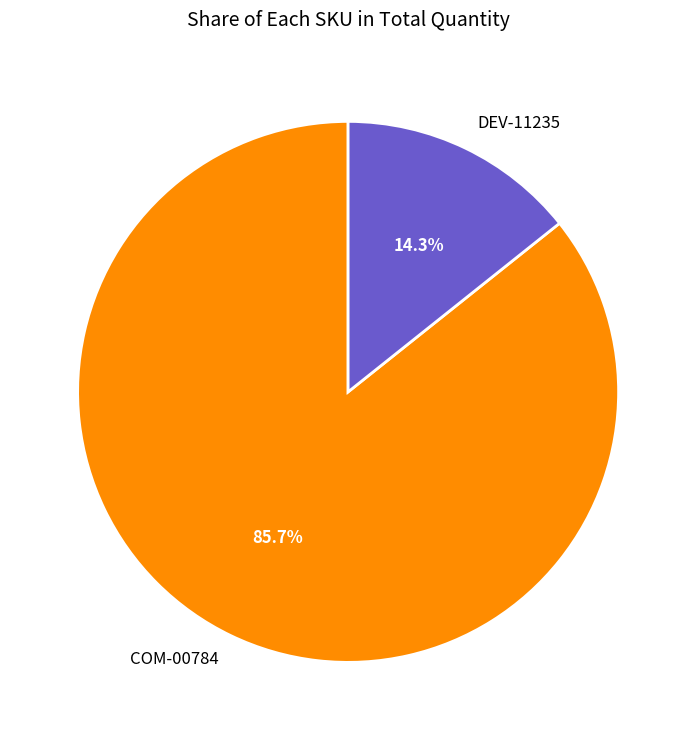

Between COM-00784 and DEV-11235, which is larger?

COM-00784